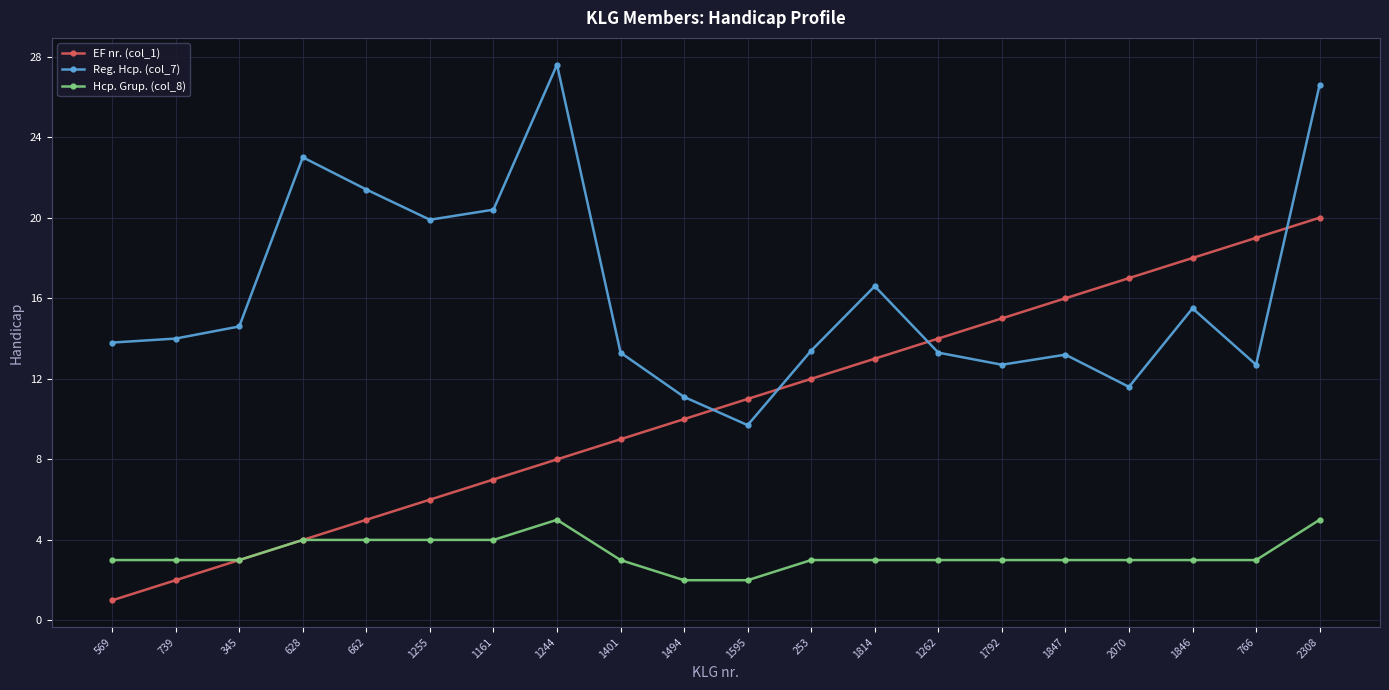

Count the number of data series in this chart.

3